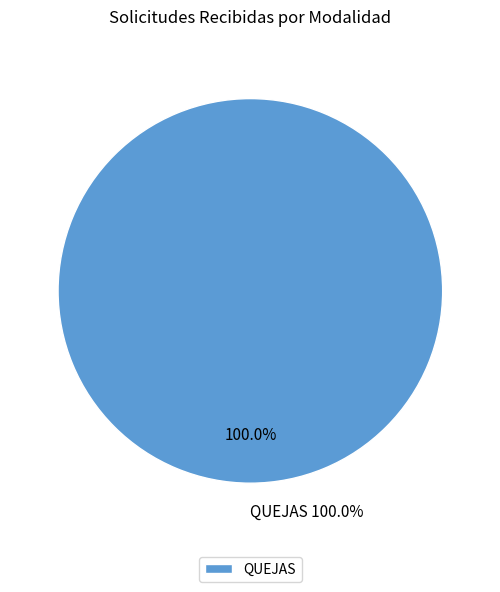

Which category has the biggest portion of the pie?

QUEJAS